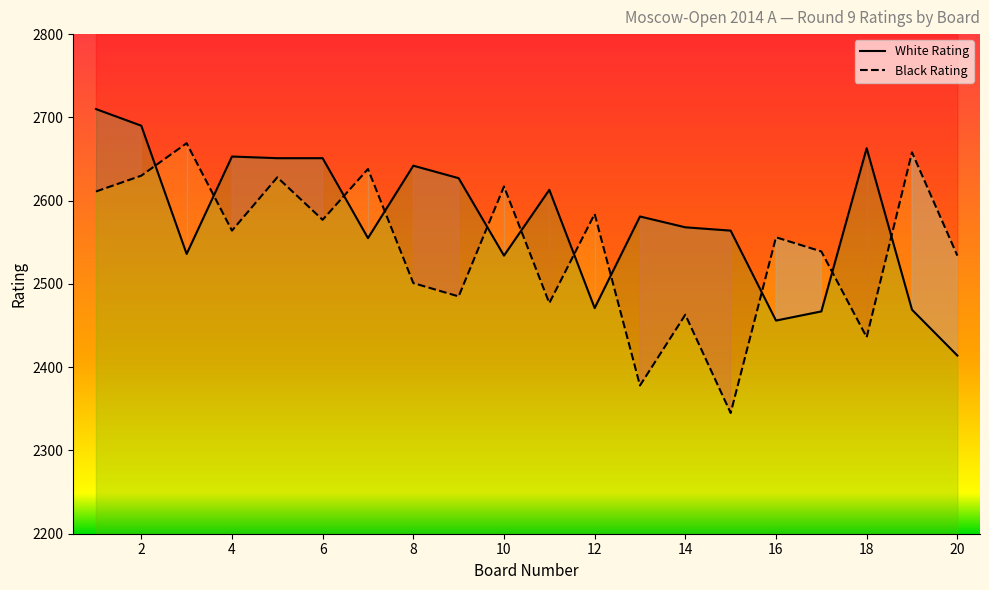

Reading left to right, list all the values displayed in this chart.

White Rating: 2710	2690	2536	2653	2651	2651	2555	2642	2627	2534	2613	2471	2581	2568	2564	2456	2467	2663	2469	2414
Black Rating: 2611	2630	2669	2564	2628	2577	2638	2501	2485	2617	2477	2584	2378	2463	2345	2556	2539	2436	2658	2534